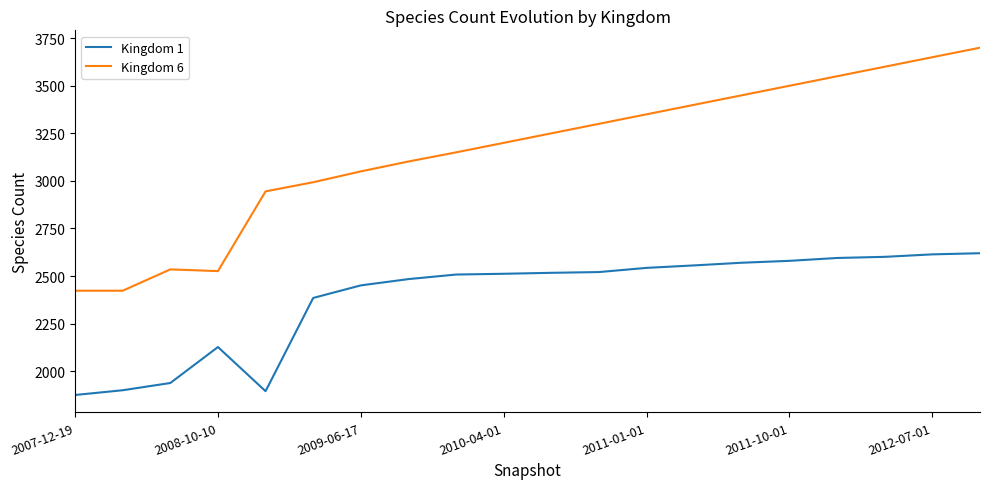

List the series in order of their overall mean, highest first.

Kingdom 6, Kingdom 1